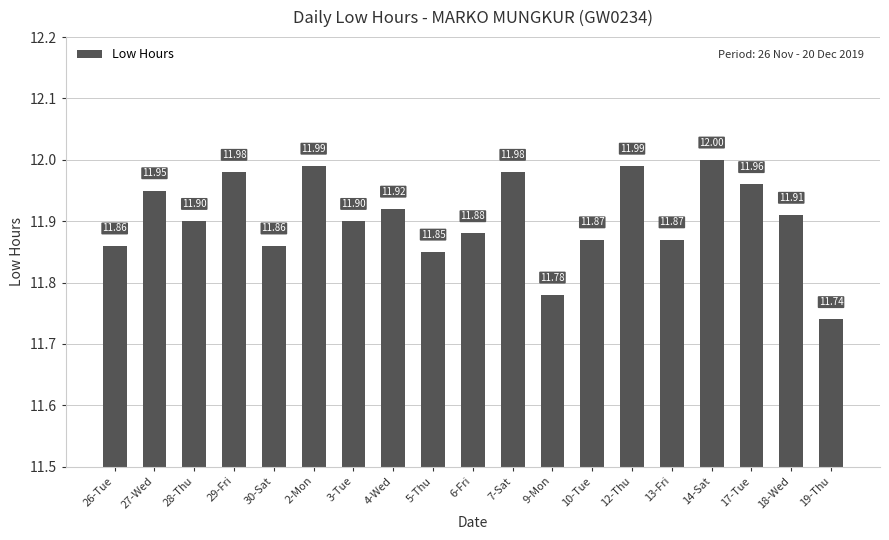

What is the minimum value shown in the chart?

11.7